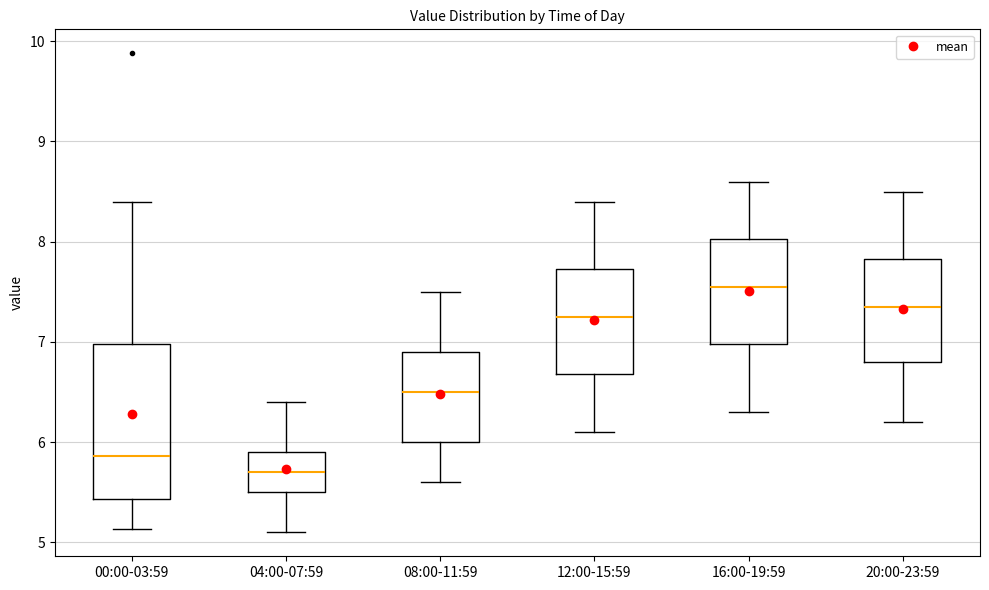

Comparing the boxes themselves (not the whiskers), which one is the tallest?

00:00-03:59